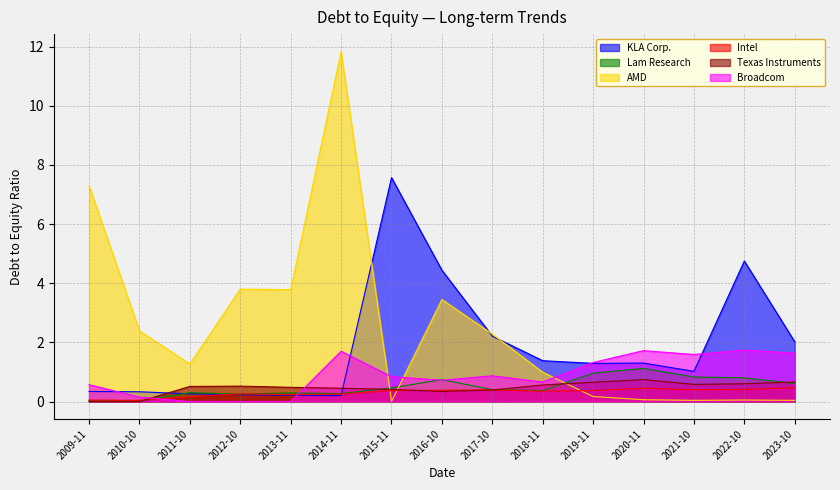

List the series in order of their peak value, highest first.

AMD, KLA Corp., Broadcom, Lam Research, Texas Instruments, Intel